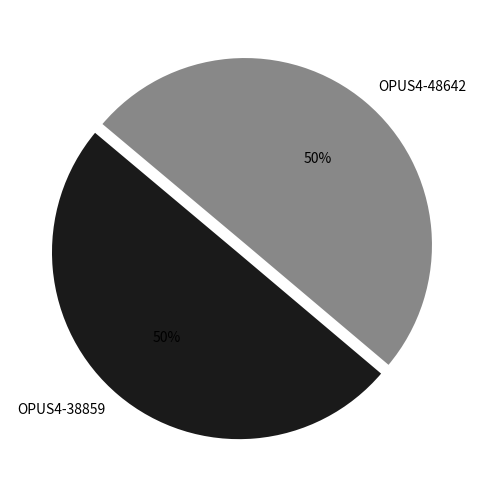

Count the number of slices in the pie.

2